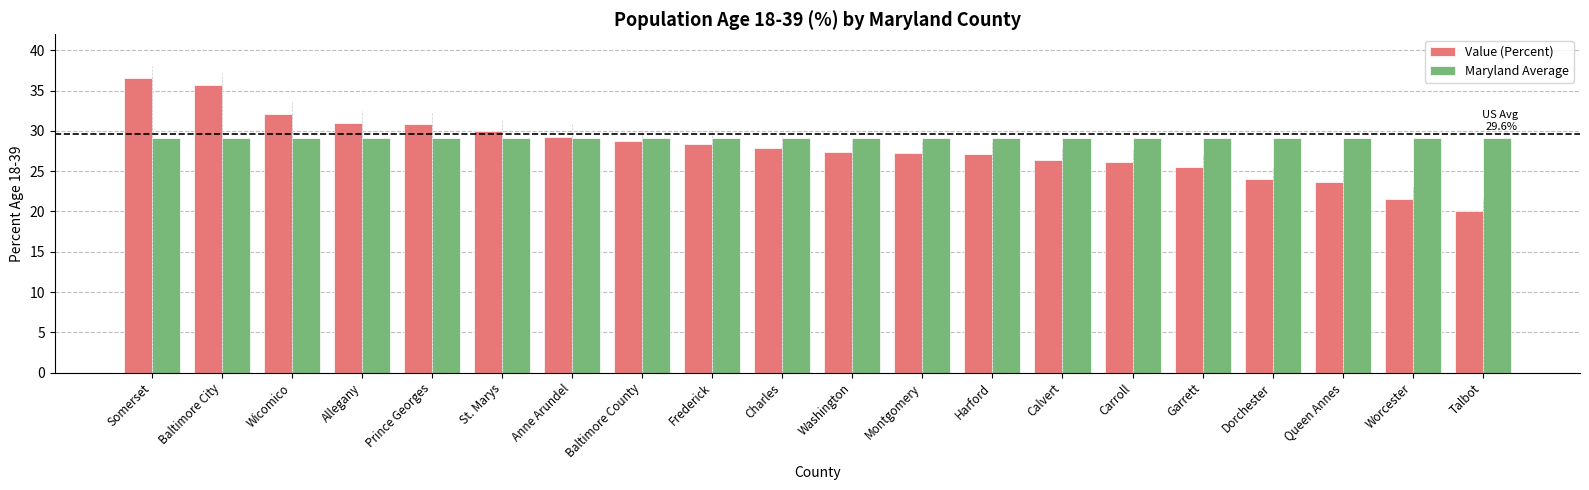

Is it true that Value (Percent) equals 31.3 at Dorchester?

False